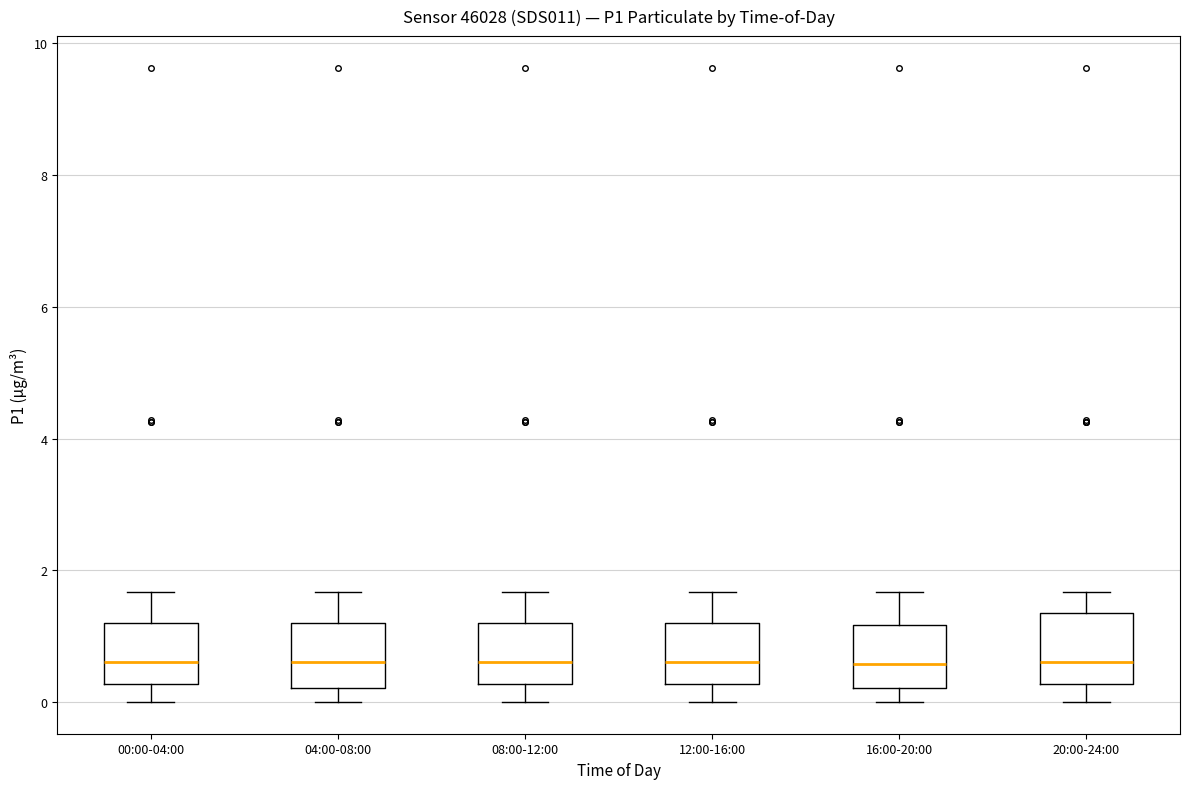

Where does the upper whisker of the box for 04:00-08:00 end on the y-axis? The values are not printed on the chart, so give them approximately, as read against the axis.

1.6